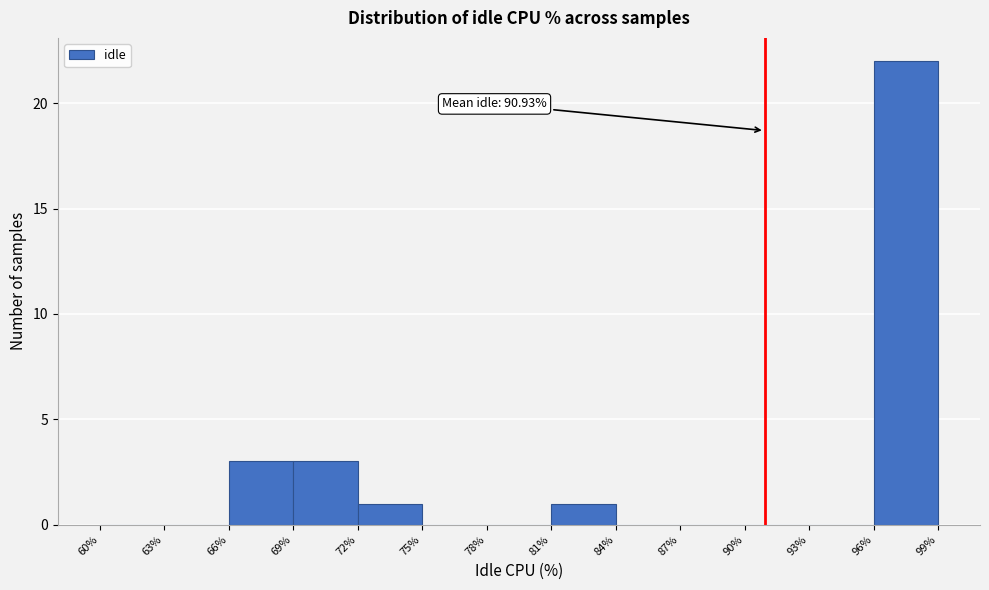

Over which range of the x-axis is the bar tallest?

96% to 99%